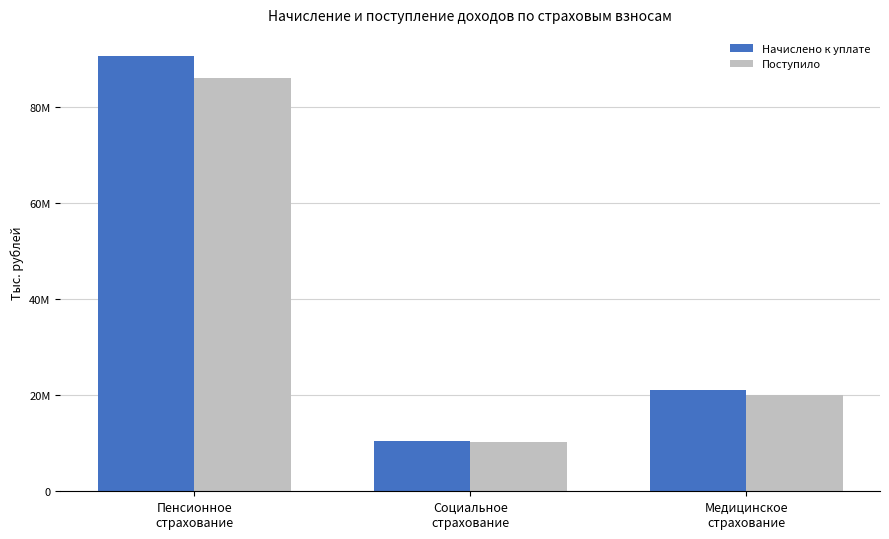

Does the chart contain any negative values?

No